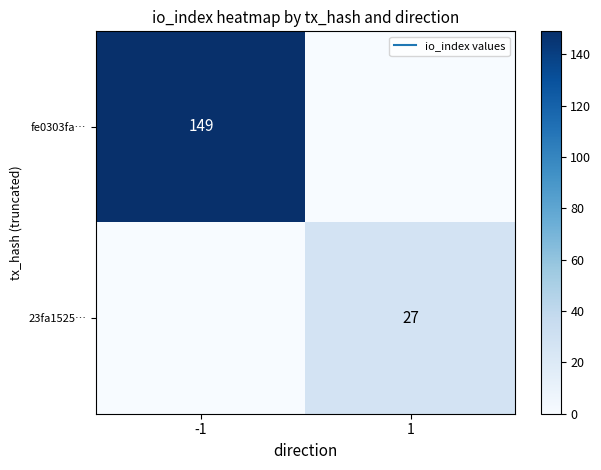

Between -1 and 1, which series saw the biggest shift?

fe0303fa…